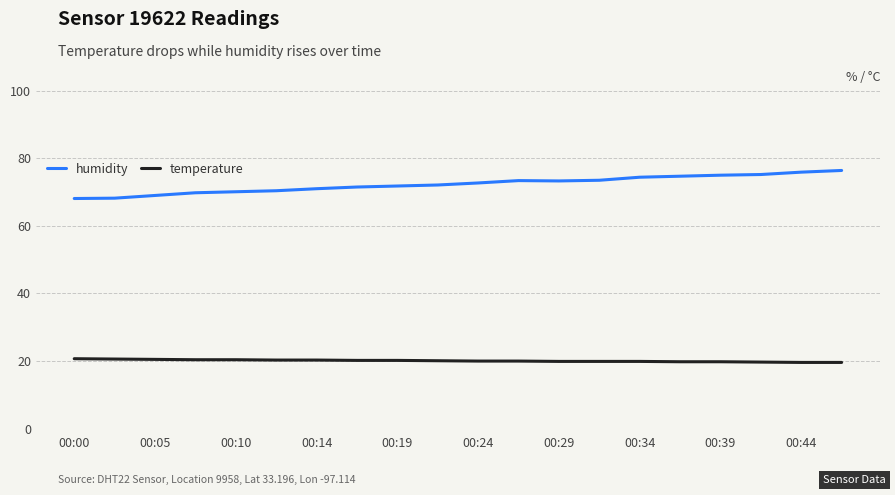

True or false: humidity and temperature intersect in this chart.

False